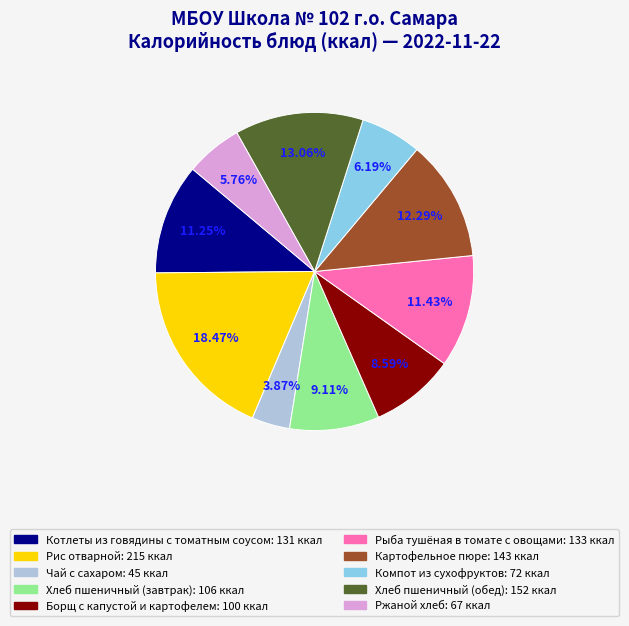

What is the ratio of the value at Борщ с капустой и картофелем to the value at Компот из сухофруктов?

1.4